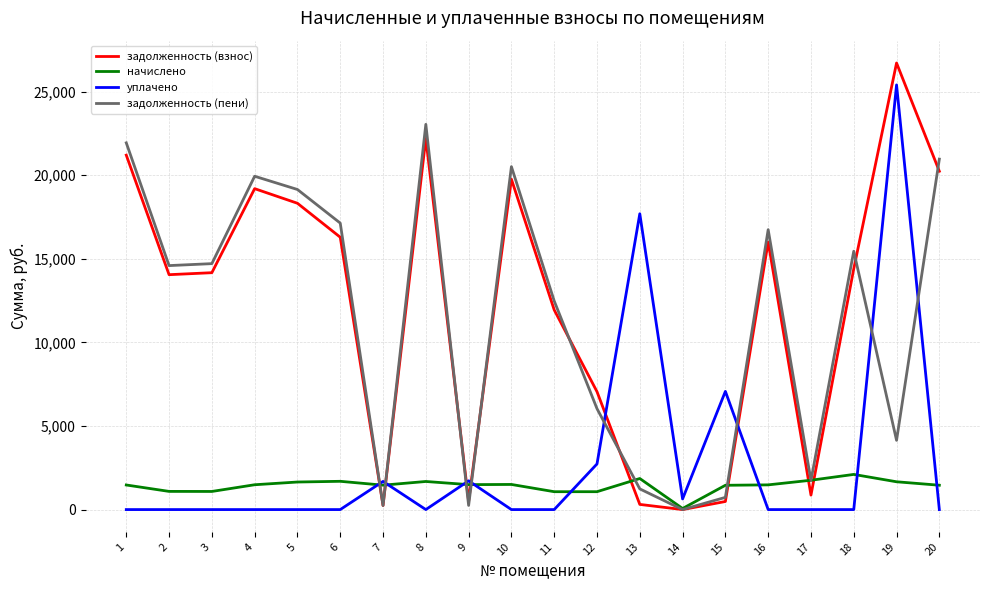

Which series has the largest range (max minus min)?

задолженность (взнос)